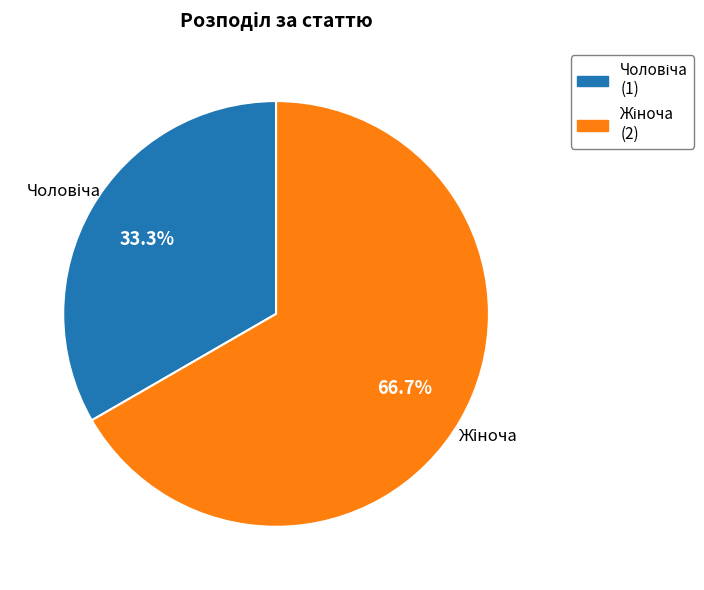

How many slices are in this pie chart?

2